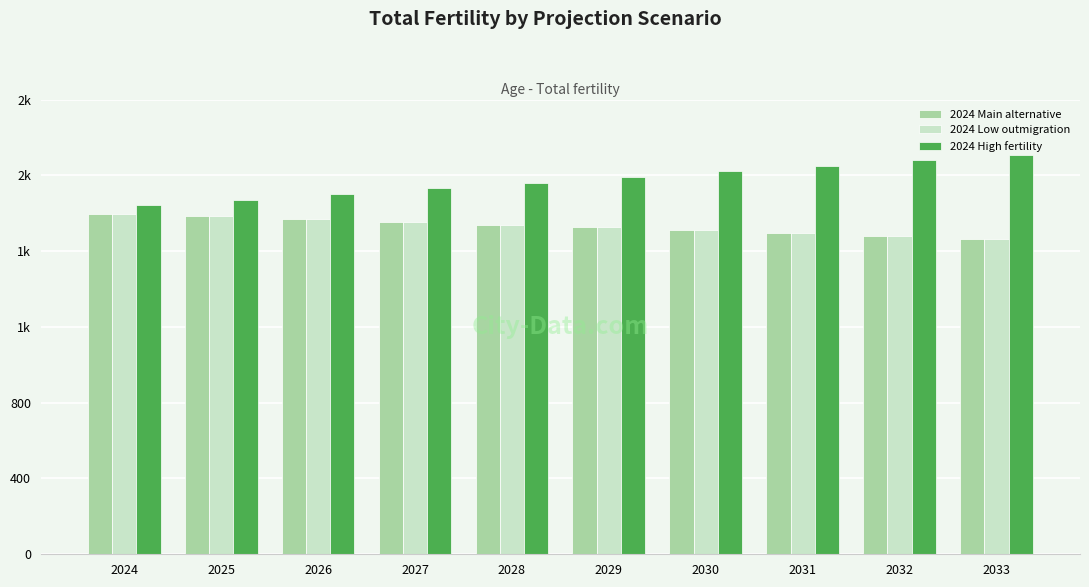

Reading left to right, transcribe all the data shown in this chart.

2024 Main alternative: 2024=1798	2025=1783	2026=1769	2027=1754	2028=1739	2029=1725	2030=1710	2031=1695	2032=1681	2033=1666
2024 Low outmigration: 2024=1798	2025=1783	2026=1769	2027=1754	2028=1739	2029=1725	2030=1710	2031=1695	2032=1681	2033=1666
2024 High fertility: 2024=1842	2025=1872	2026=1902	2027=1932	2028=1961	2029=1991	2030=2021	2031=2051	2032=2080	2033=2110